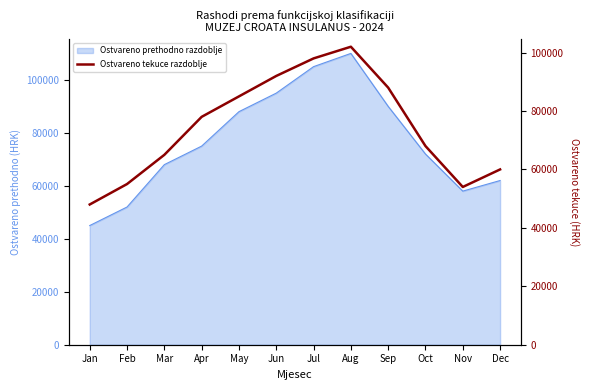

How many data points are less than 78000?

6